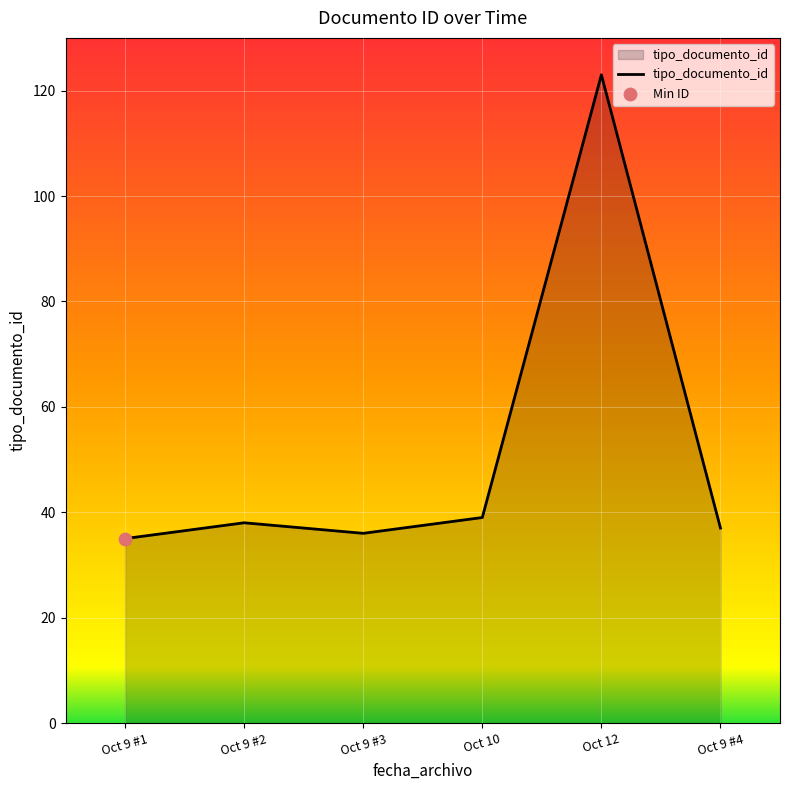

Approximately how many times larger is the value at Oct 12 compared to Oct 9 #1?

3.5